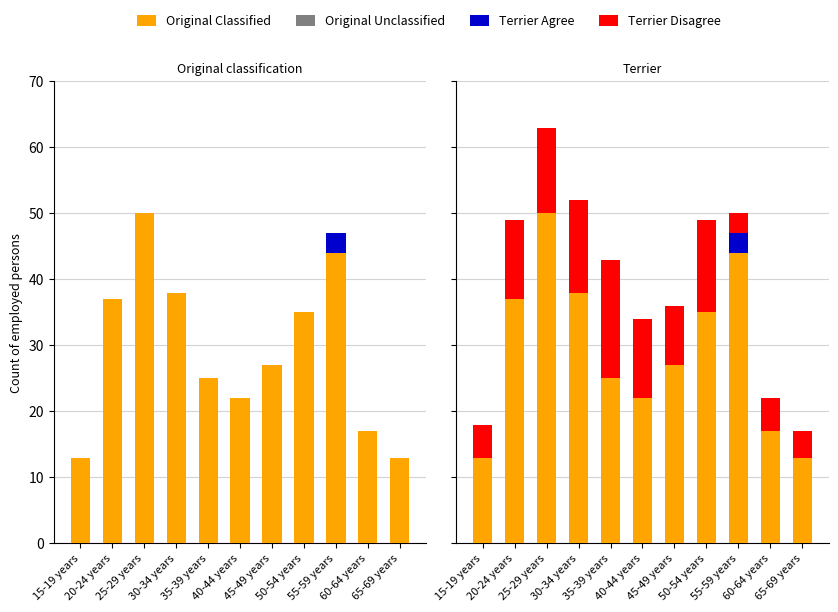

Which has a higher value, 50-54 years or 35-39 years?

50-54 years